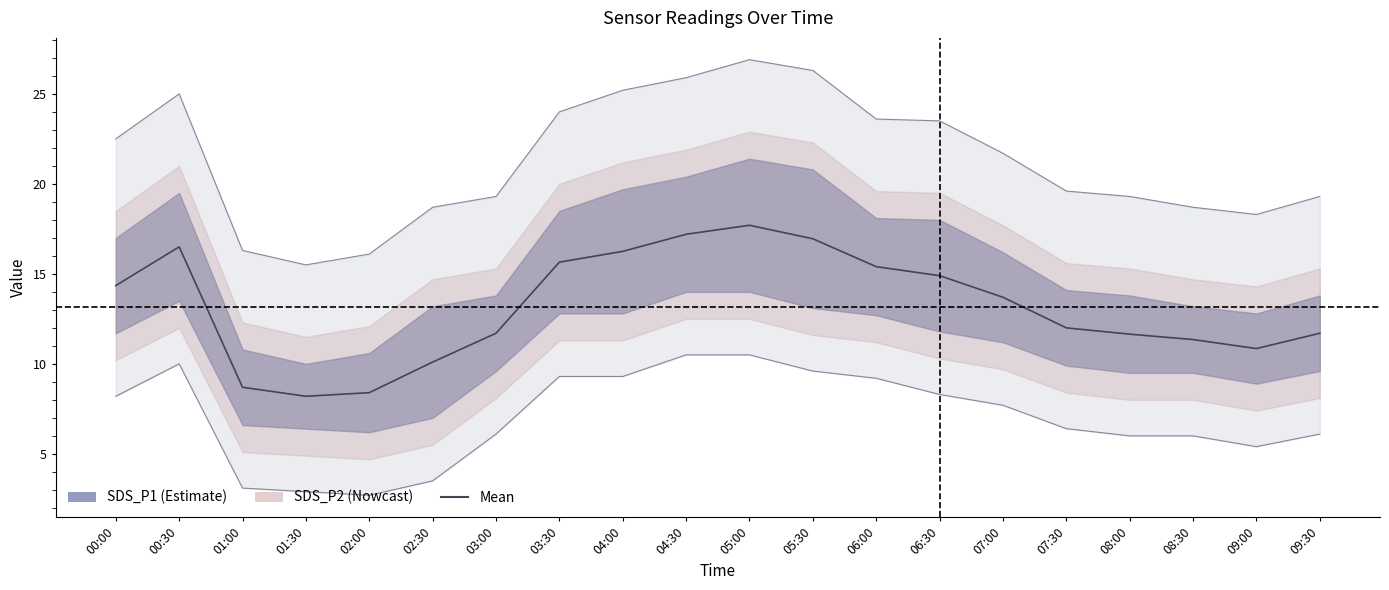

Where is Min_cycle nearest to the value 12?

07:30